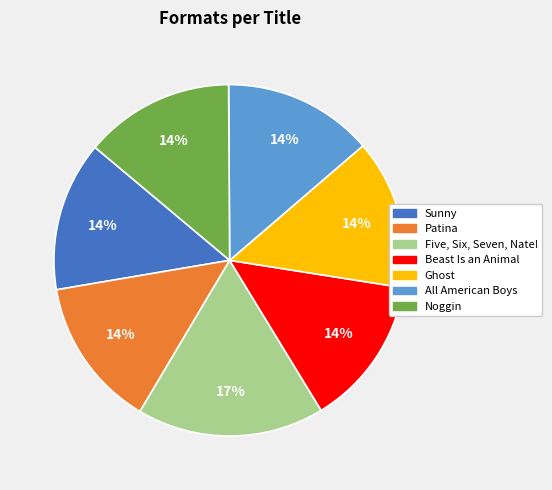

How many segments does this pie chart have?

7